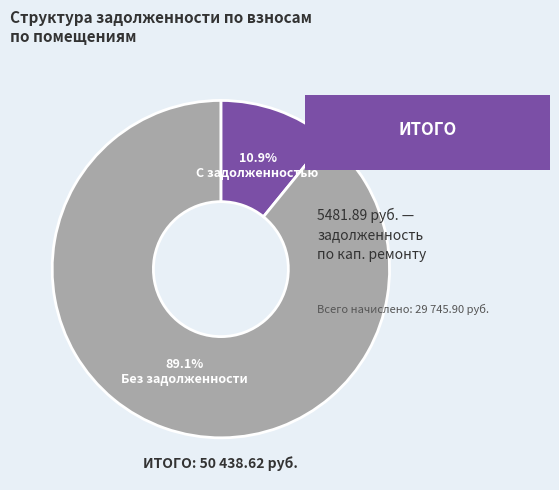

Does any single category account for the majority?

Yes